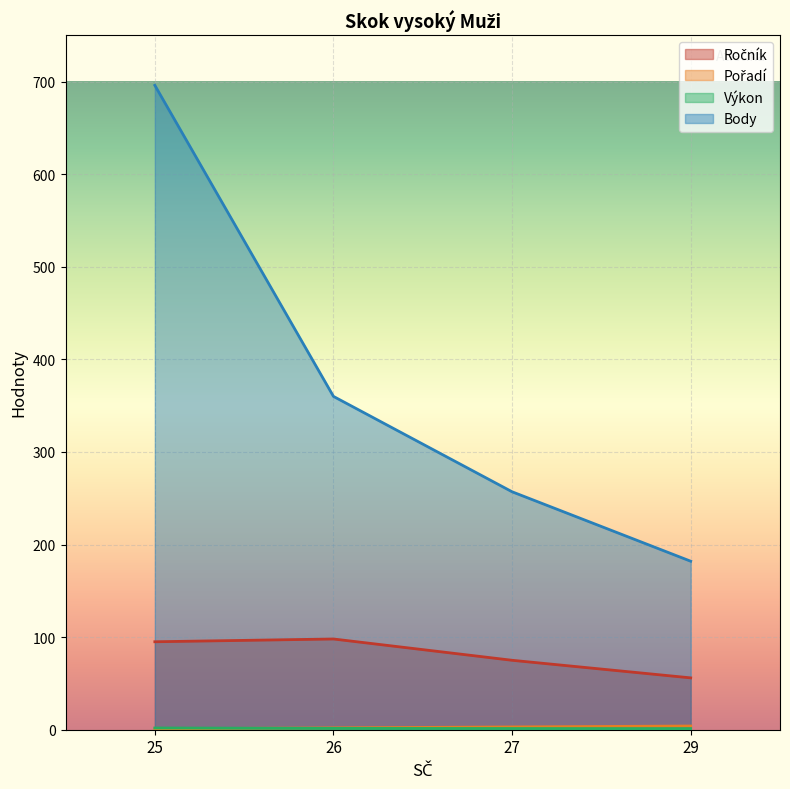

The Výkon series shows 1.9 at 25. True or false?

True